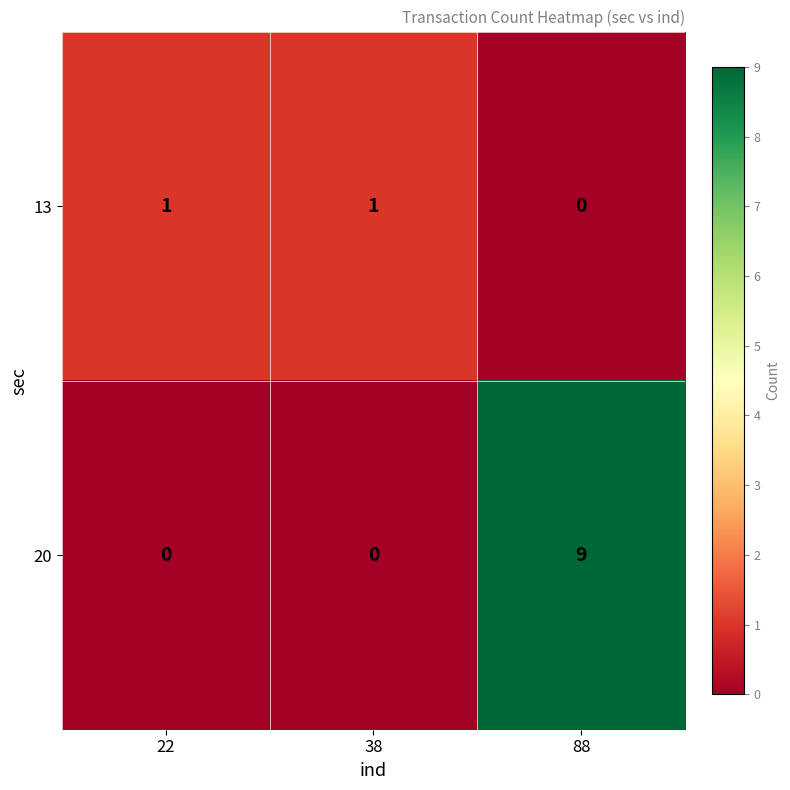

Is it true that 13 equals 2 at 22?

False